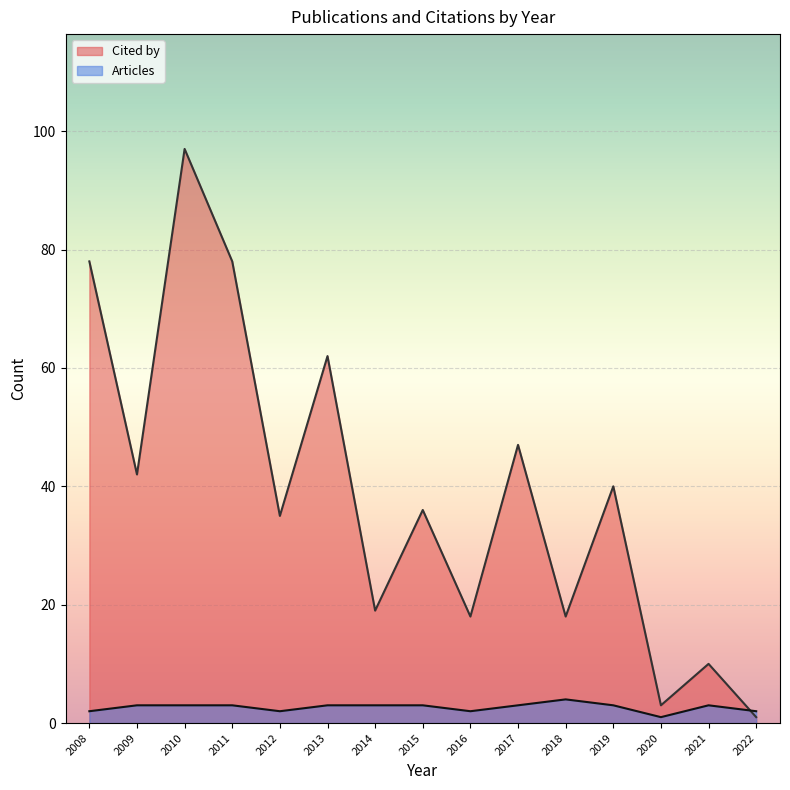

Does the chart display data point markers on the line(s)?

No